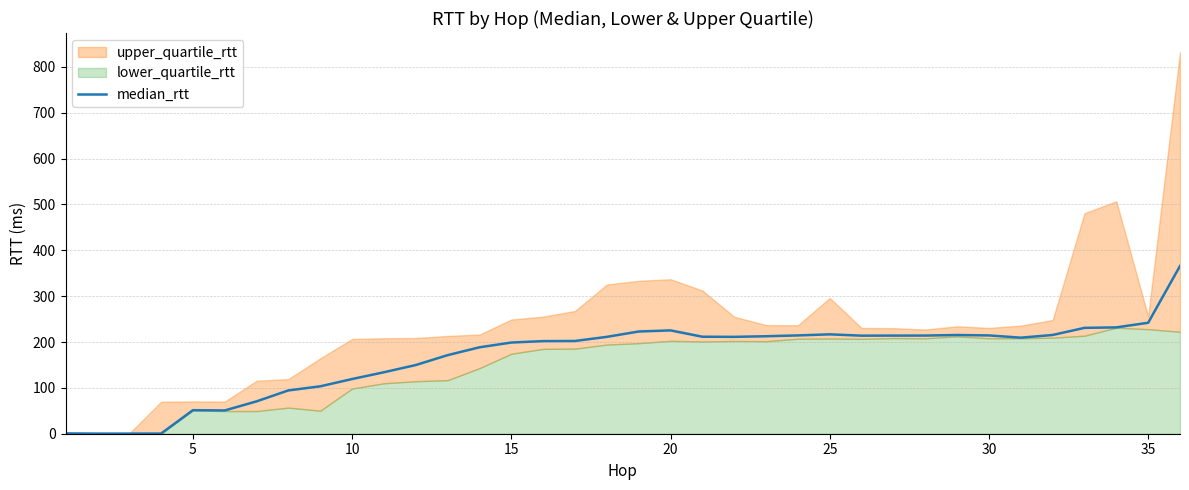

What is the average value?

167.5